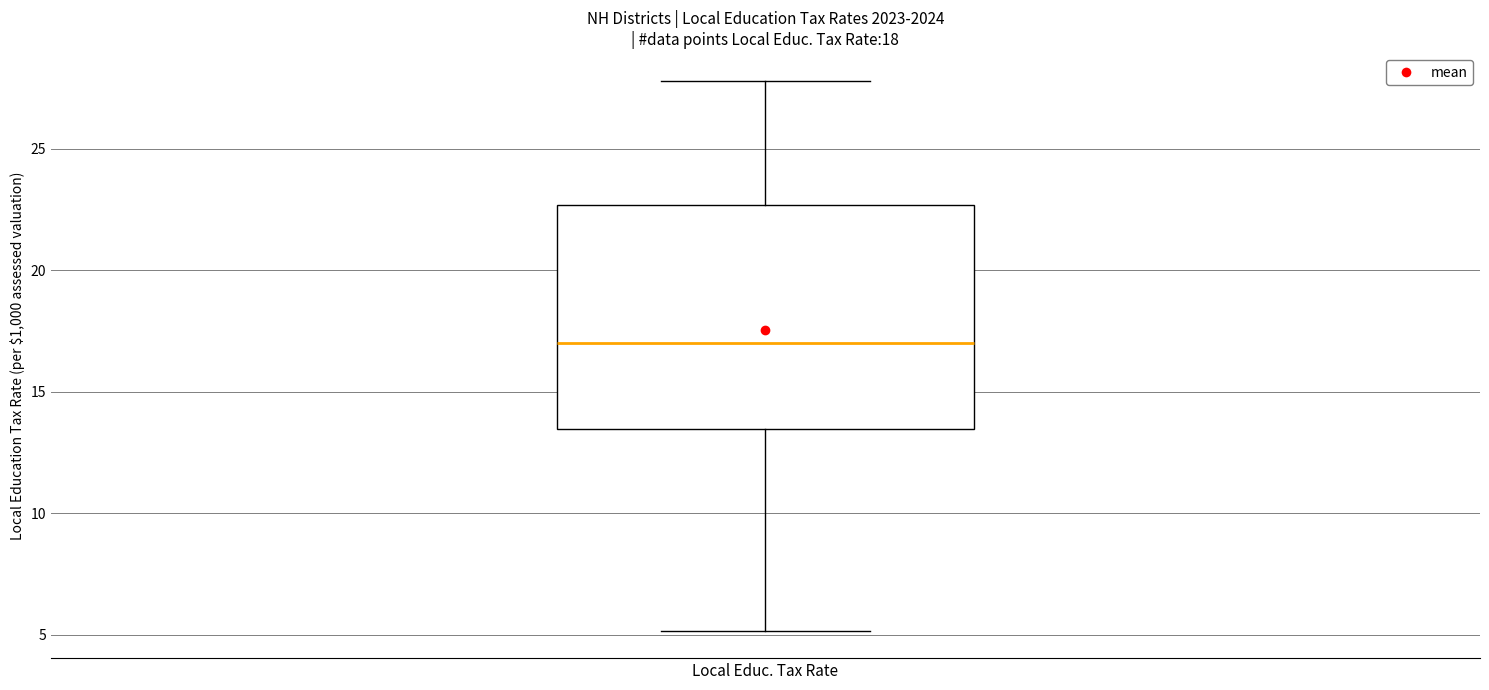

Where is the lower edge of the box for Local Educ. Tax Rate on the y-axis? The values are not printed on the chart, so give them approximately, as read against the axis.

13.5